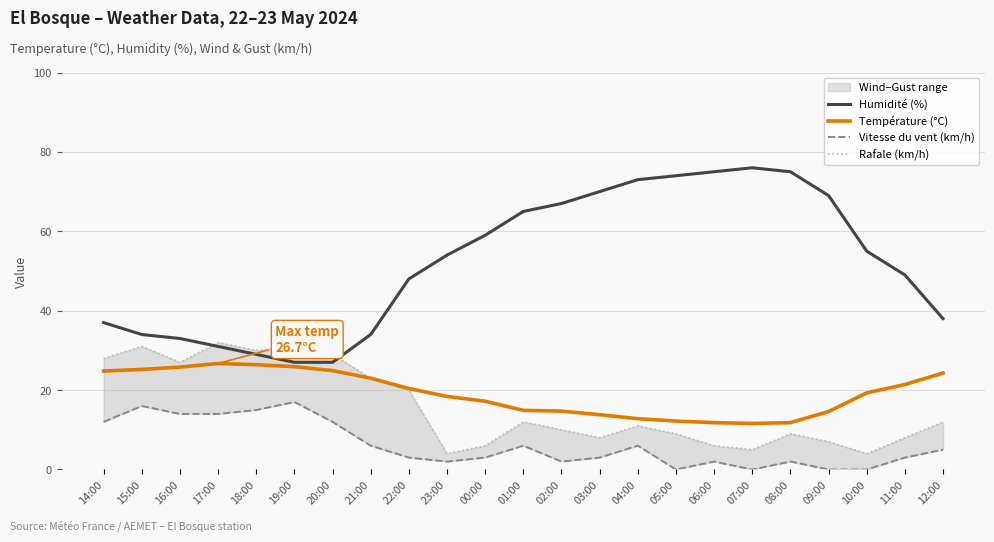

True or false: Rafale (km/h) and Température (°C) intersect in this chart.

False